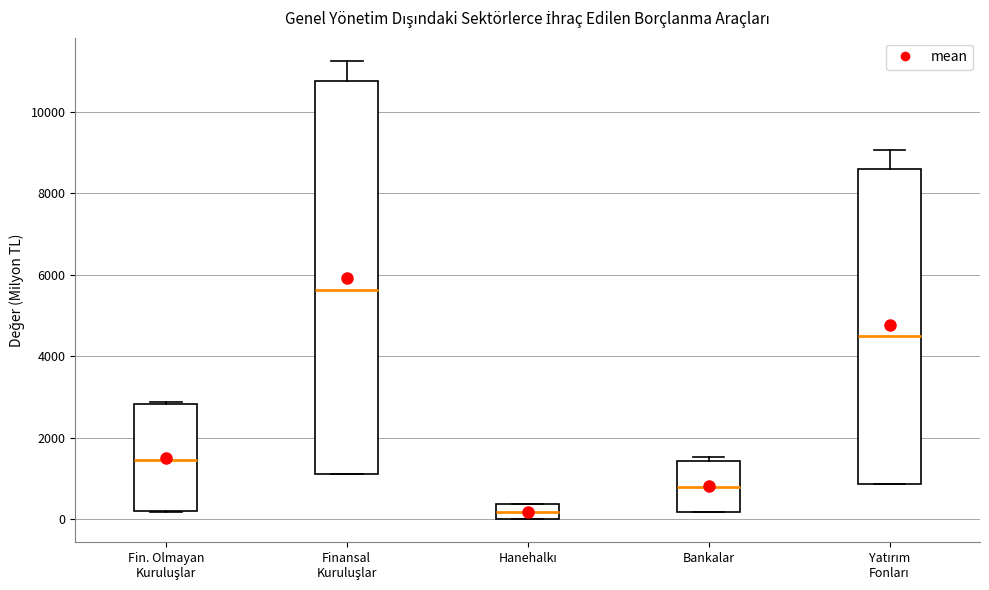

Where does the upper whisker of the box for Finansal Kuruluşlar end on the y-axis? The values are not printed on the chart, so give them approximately, as read against the axis.

11200